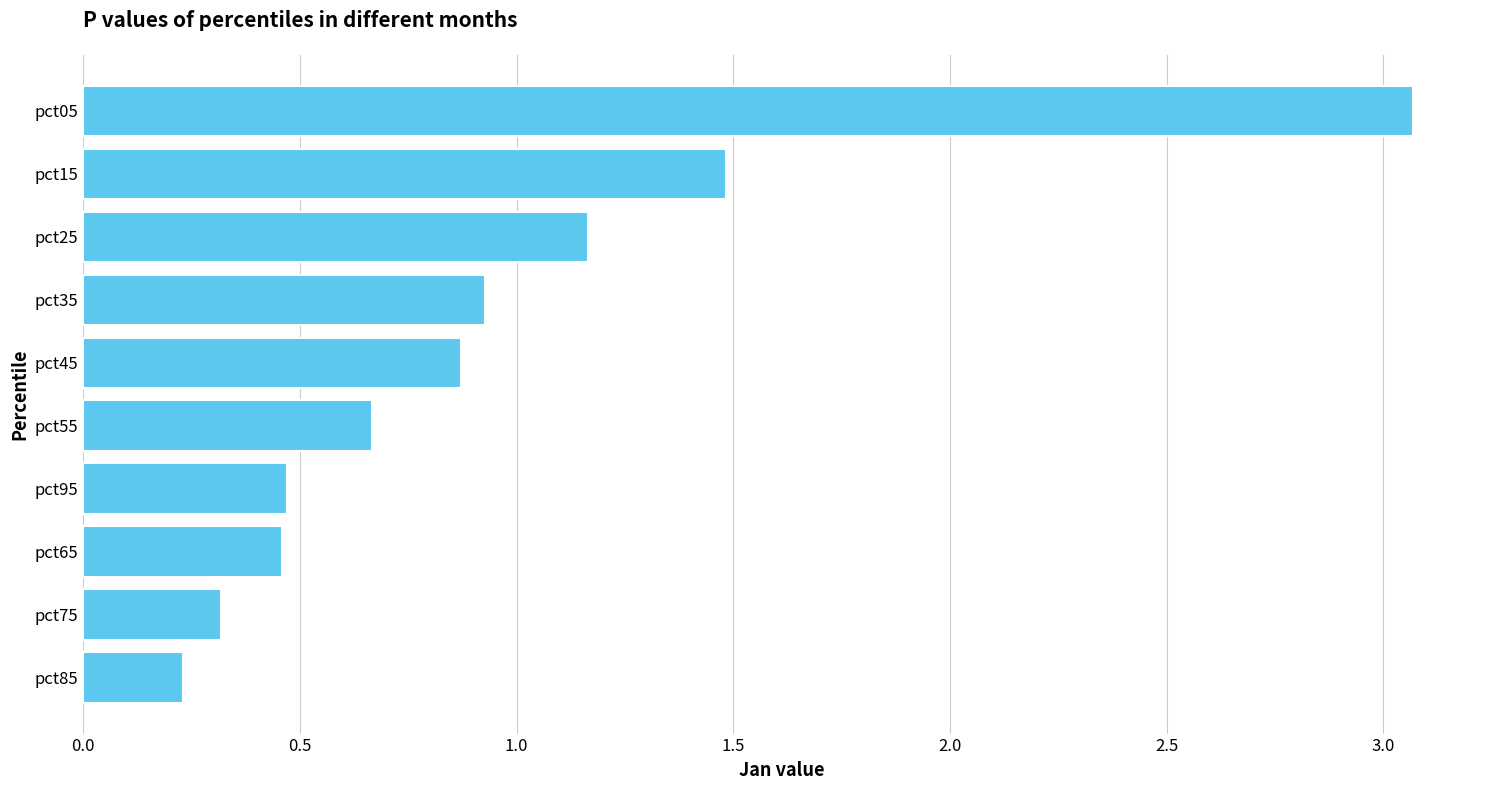

True or false: the data shows 0.8 at pct95.

False